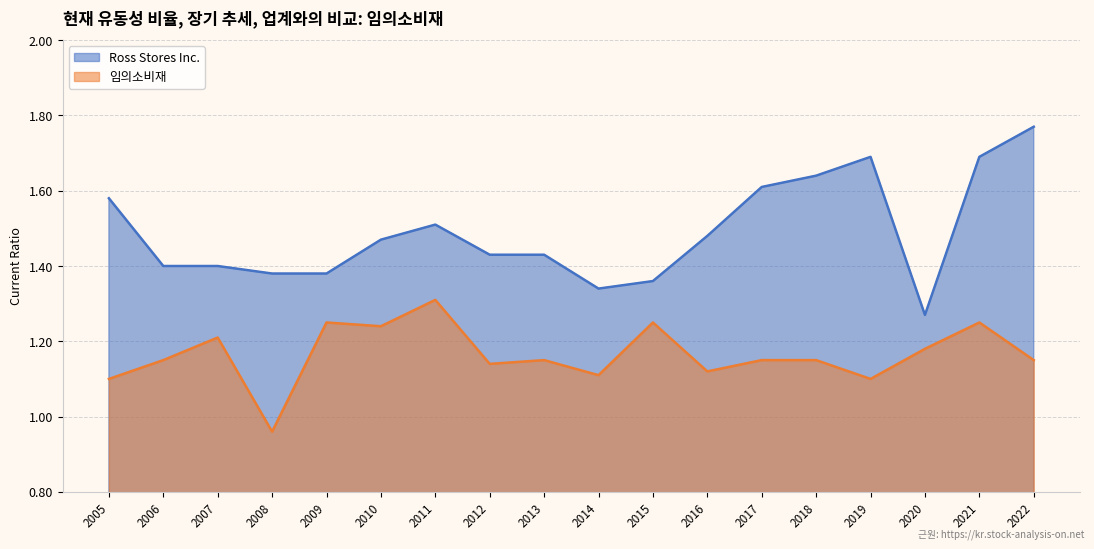

Which series changed the most between 2005 and 2019?

Ross Stores Inc.